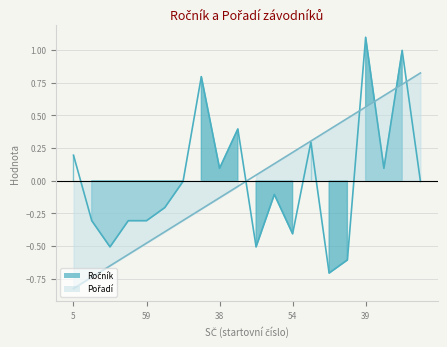

List the series in order of their overall mean, highest first.

Ročník, Pořadí